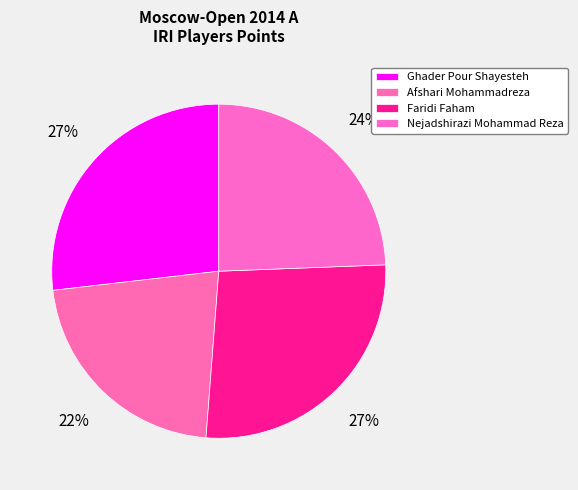

What is the total percentage of Nejadshirazi Mohammad Reza and Faridi Faham?

51.2%